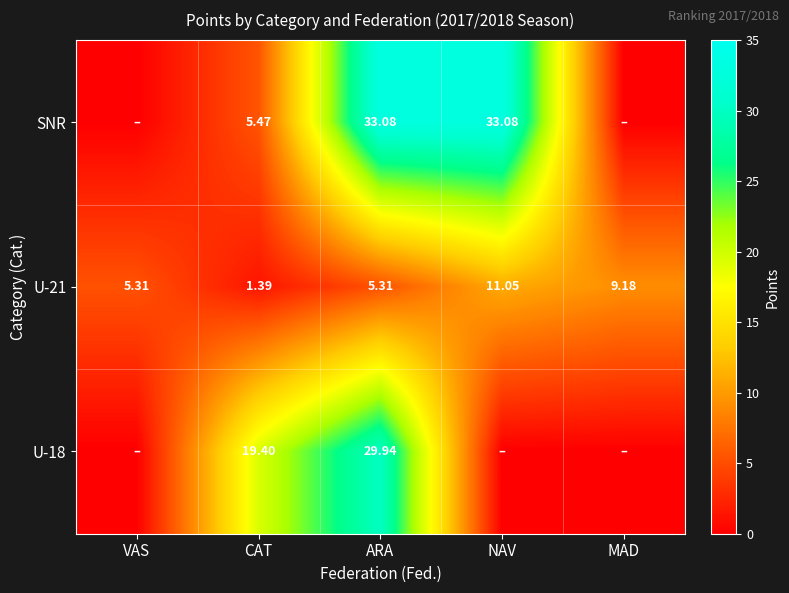

What is the sum of the U-18 values at NAV and CAT?

19.4